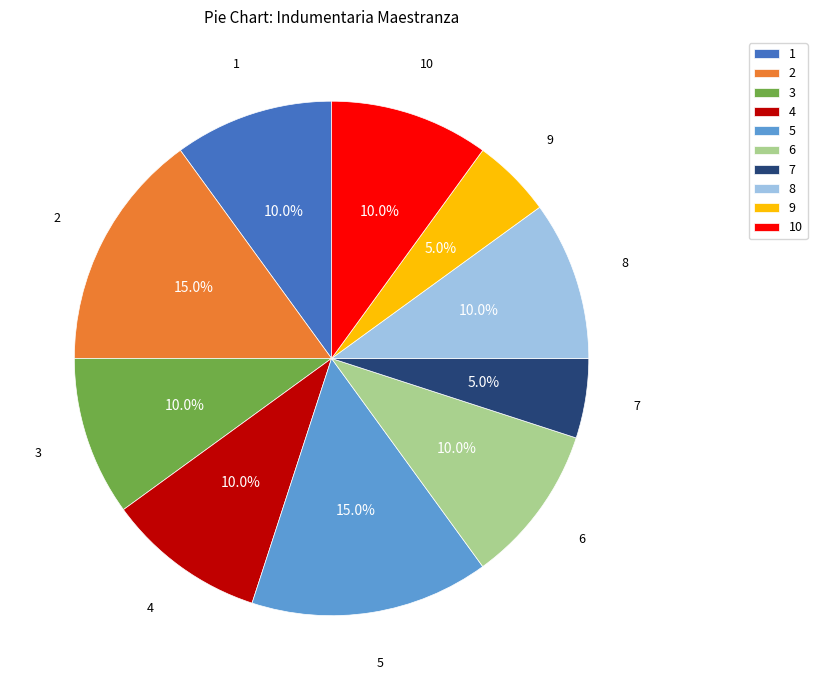

Combined, what portion of the pie is 9 and 2?

20.0%